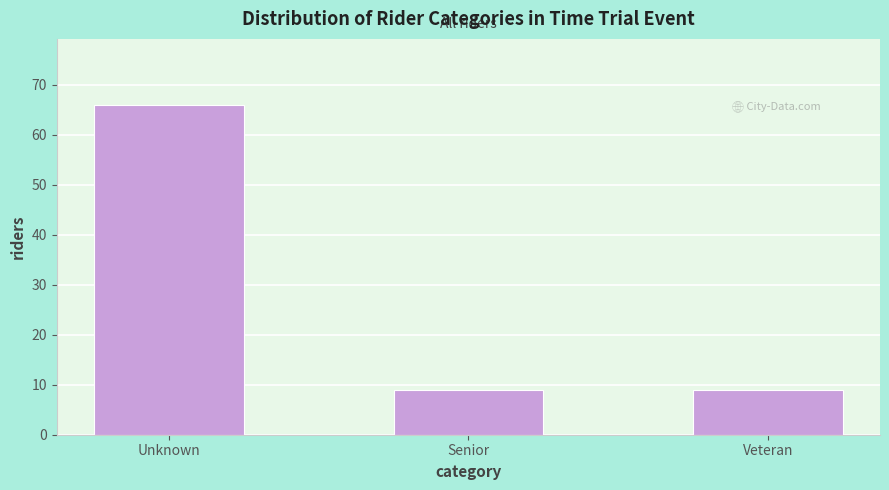

Reading right to left, transcribe all the data shown in this chart.

Veteran=9	Senior=9	Unknown=66